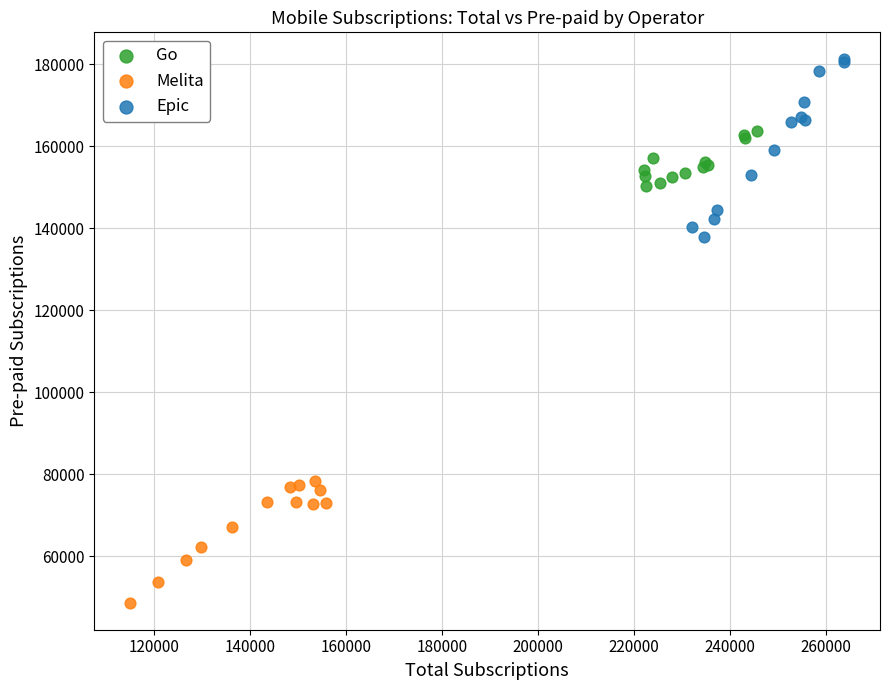

Which series has the largest Y range (max minus min)?

Epic